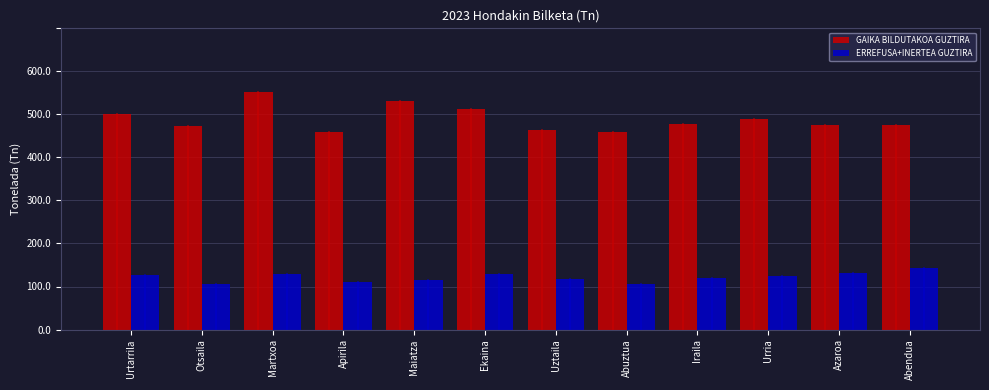

Which series has the largest total across all categories?

GAIKA BILDUTAKOA GUZTIRA